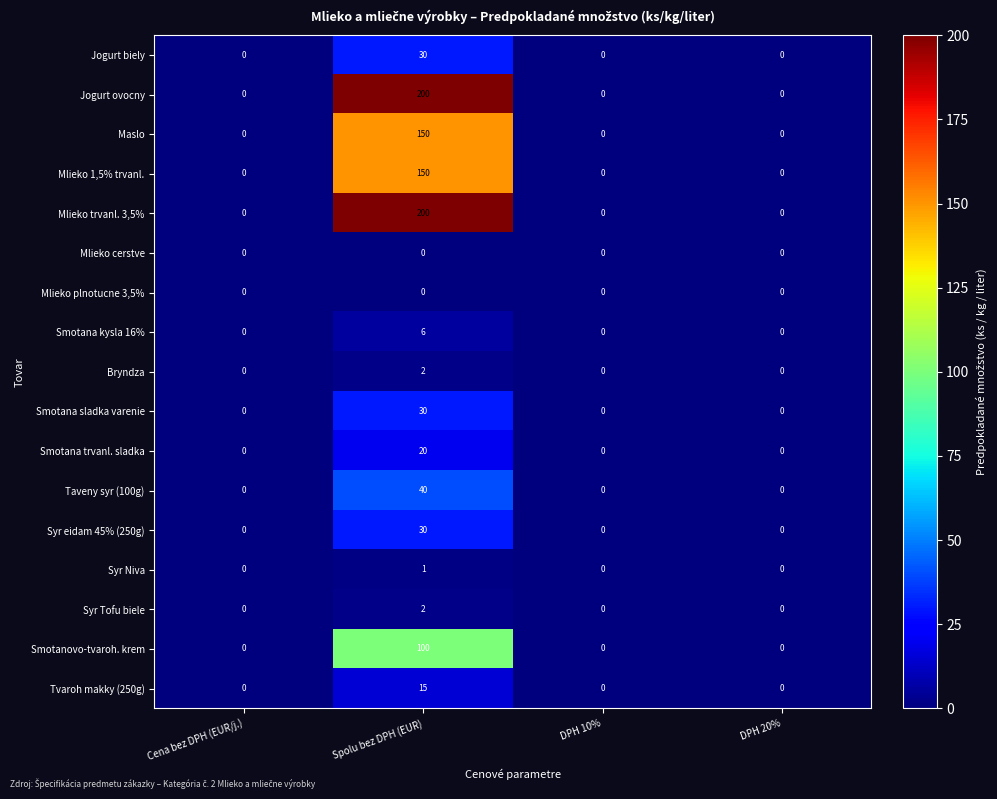

What is the difference between the maximum and minimum values in the Smotanovo-tvaroh. krem series?

100